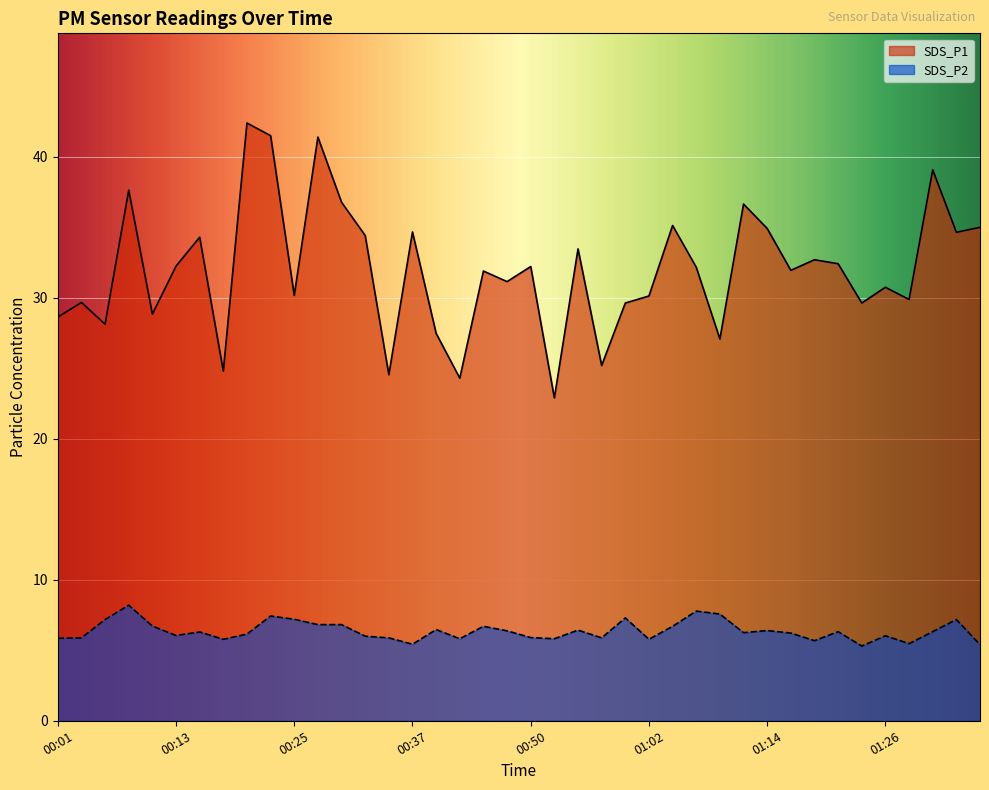

Which series changed the most between 00:47 and 00:54?

SDS_P1